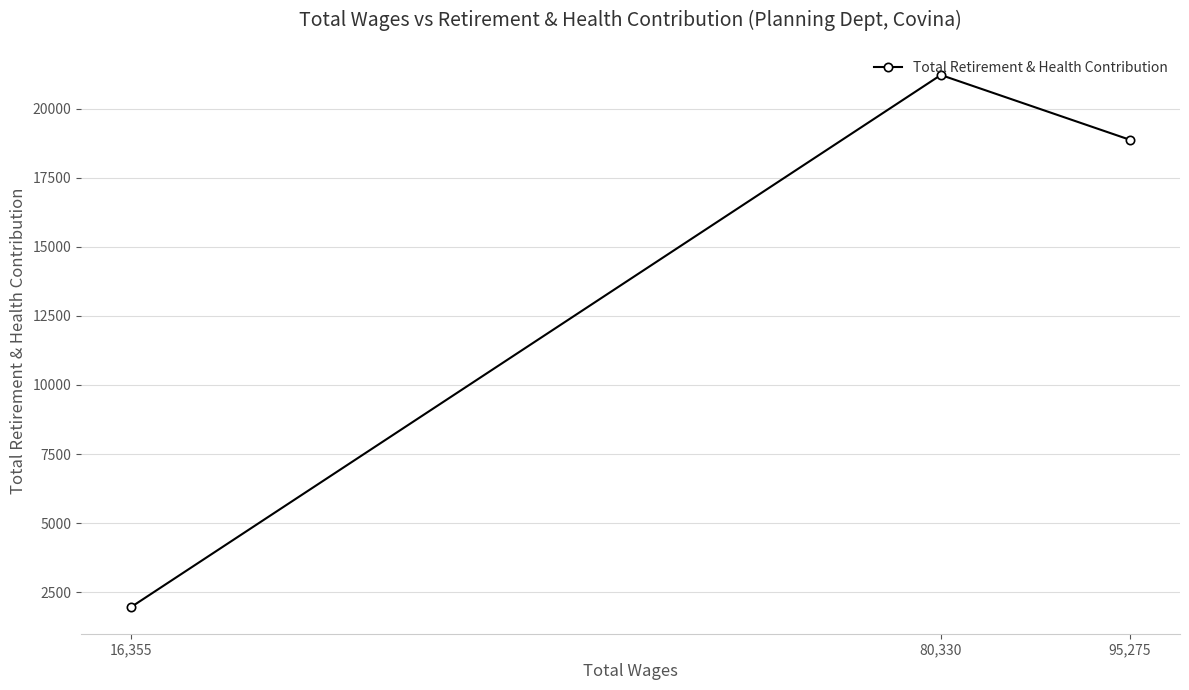

What is the minimum value shown in the chart?

1963